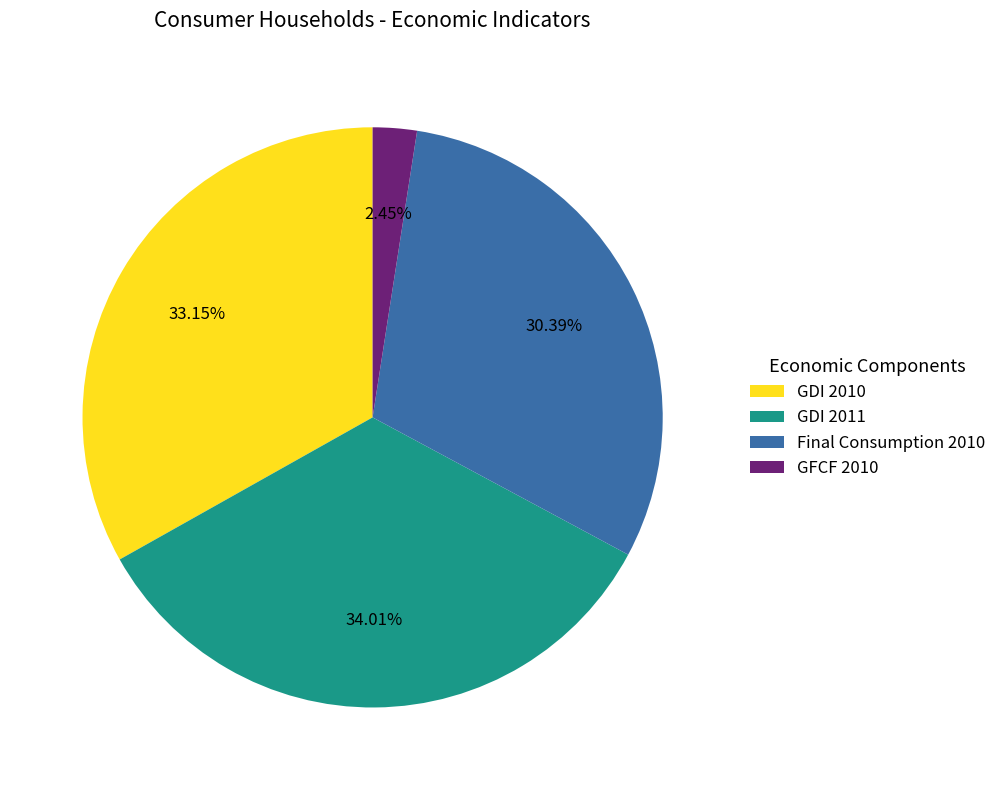

Does Final Consumption 2010 account for over 50% of the chart?

No